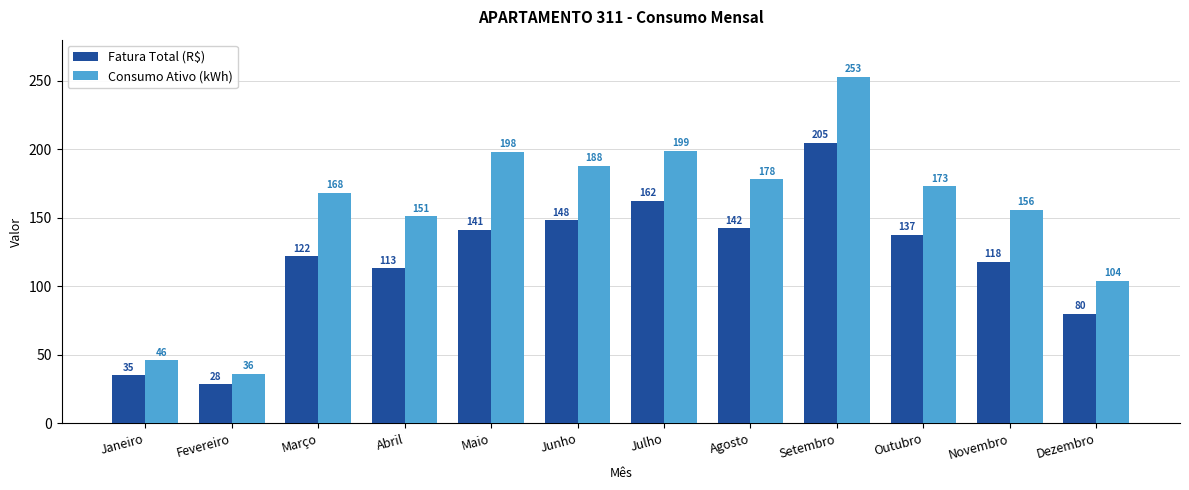

What is the sum of the Consumo Ativo (kWh) values at Abril and Agosto?

329.0